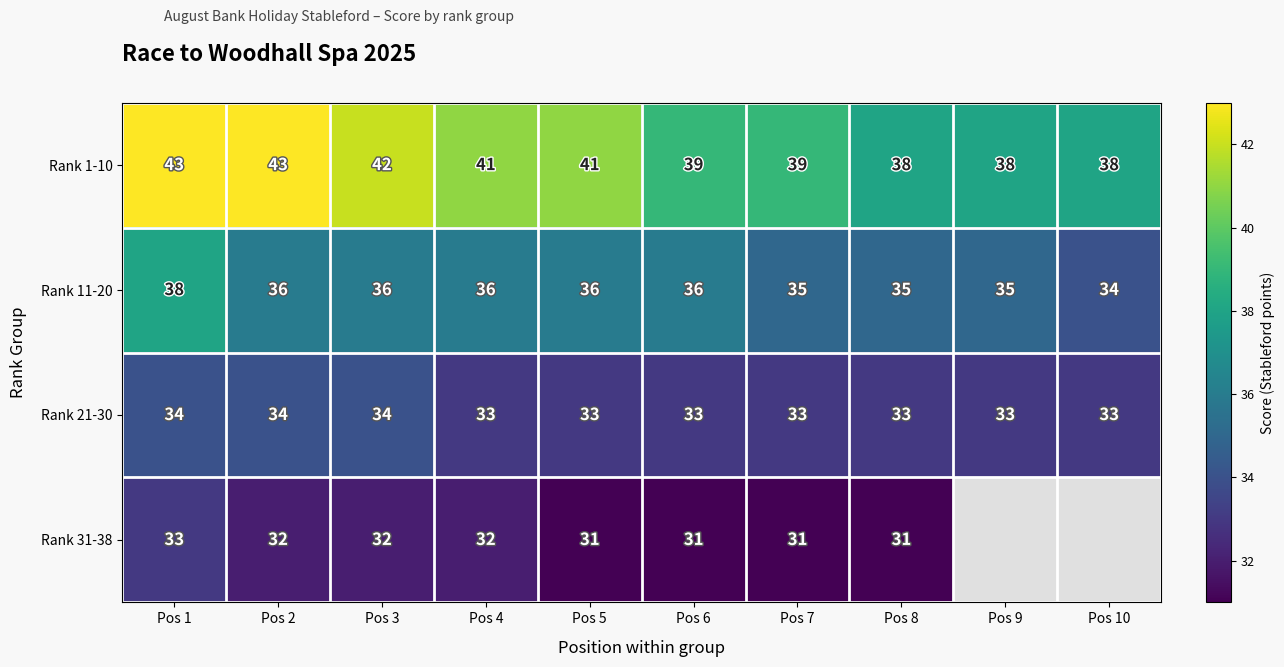

What is the sum of all Rank 21-30 values?

333